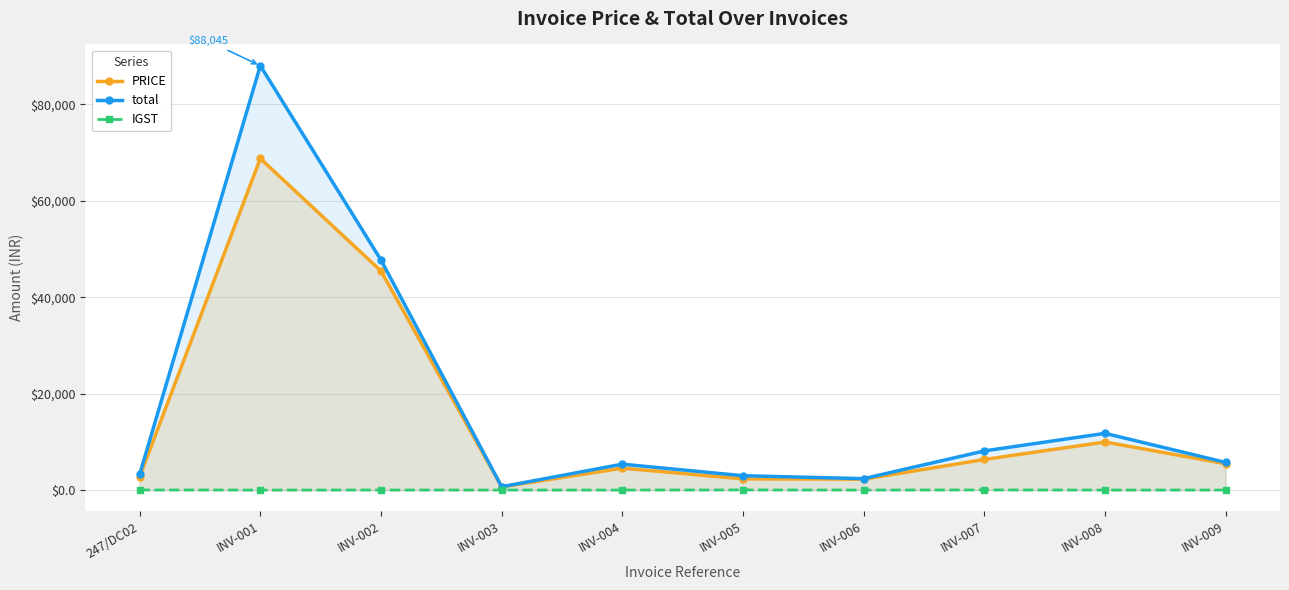

Between INV-001 and INV-006, which series saw the biggest shift?

total